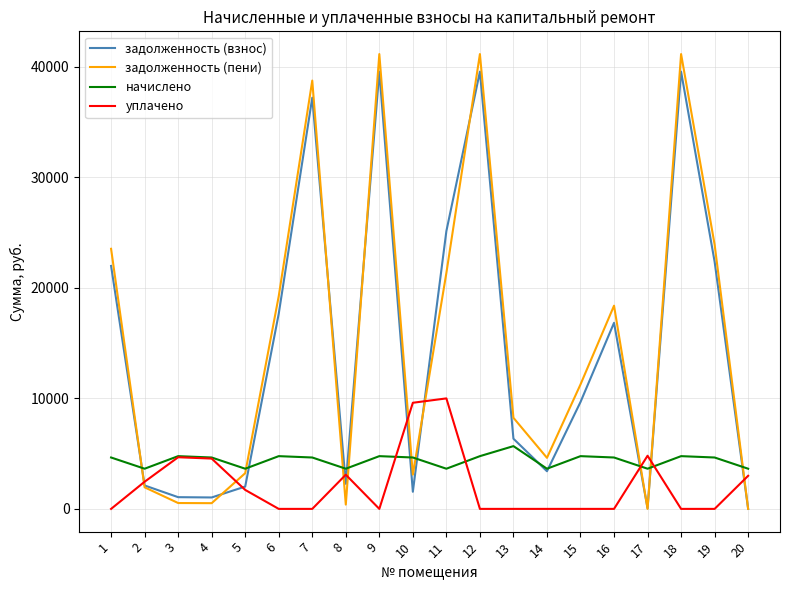

True or false: уплачено and задолженность (пени) cross at least once.

True